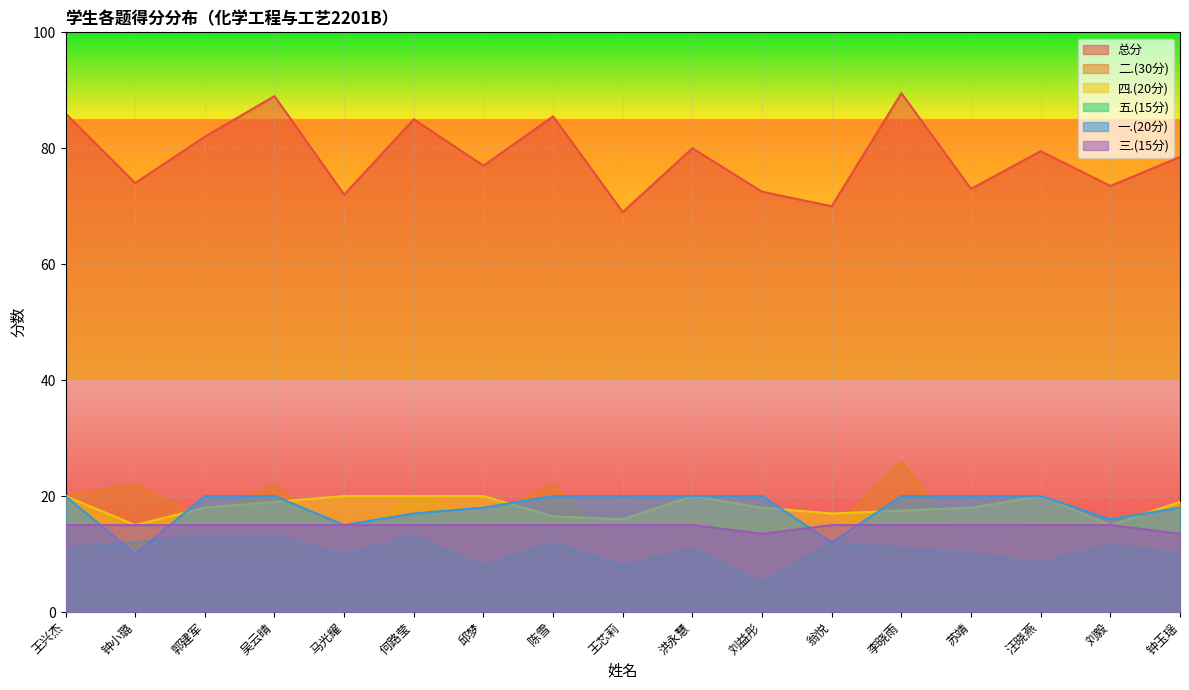

At which category is the sum across all series the highest?

李晓雨